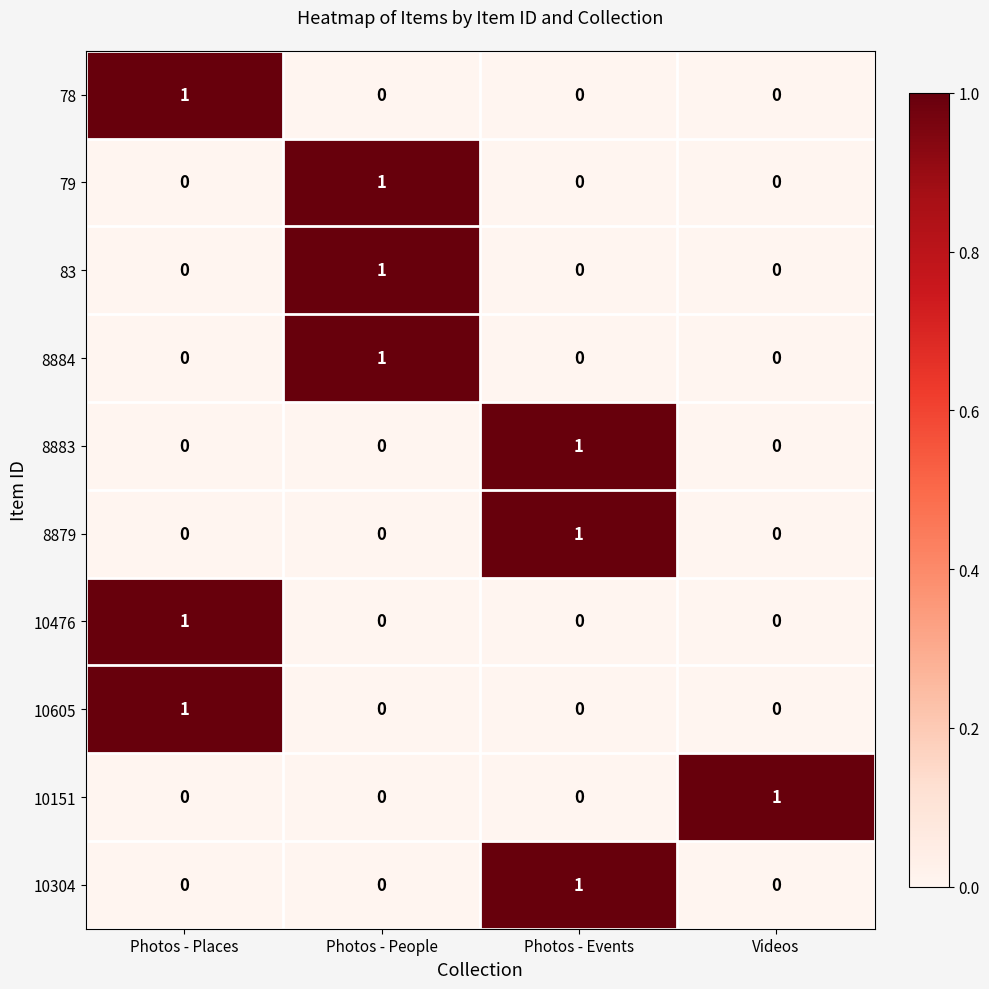

At which label does 79 reach its peak?

Photos - People